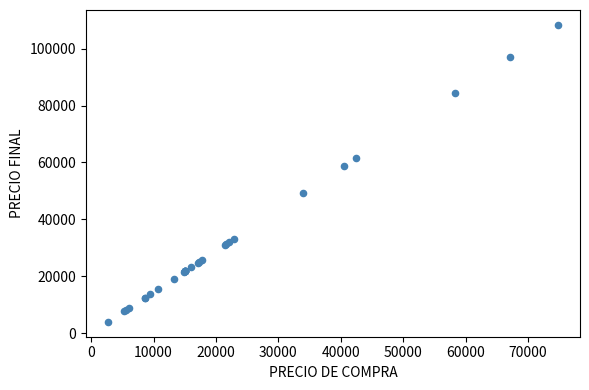

What Y value in the scatter plot is closest to 56167?

58740